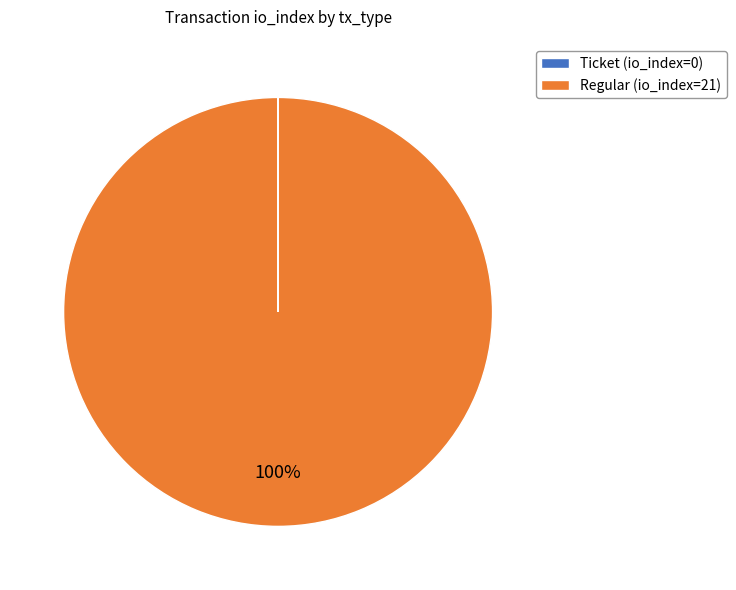

To the nearest percent, what is the average slice percentage?

50%